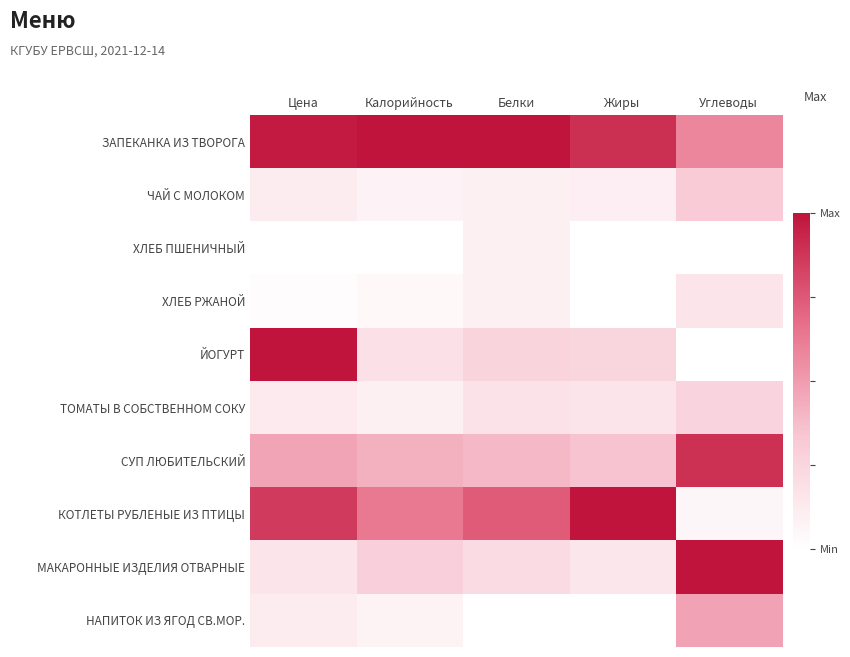

How many distinct data groups are displayed?

10